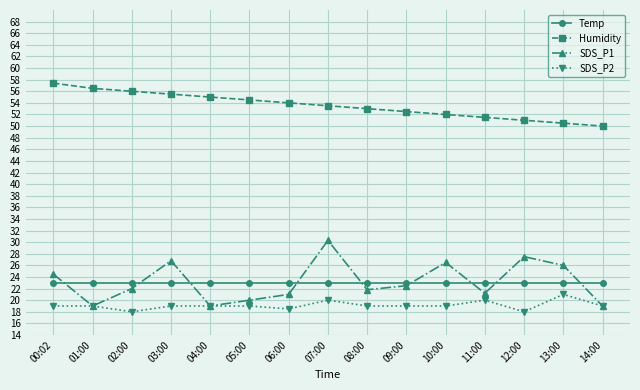

How many categories are shown in the chart?

15